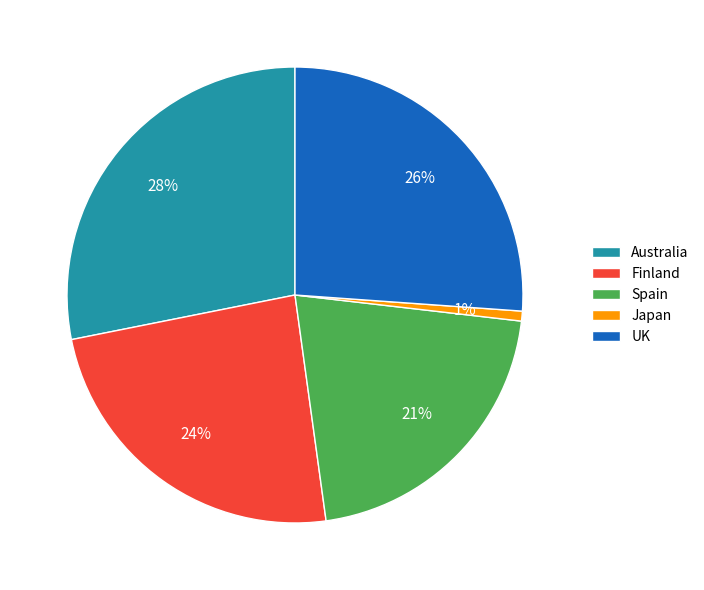

Which slice is the largest?

Australia